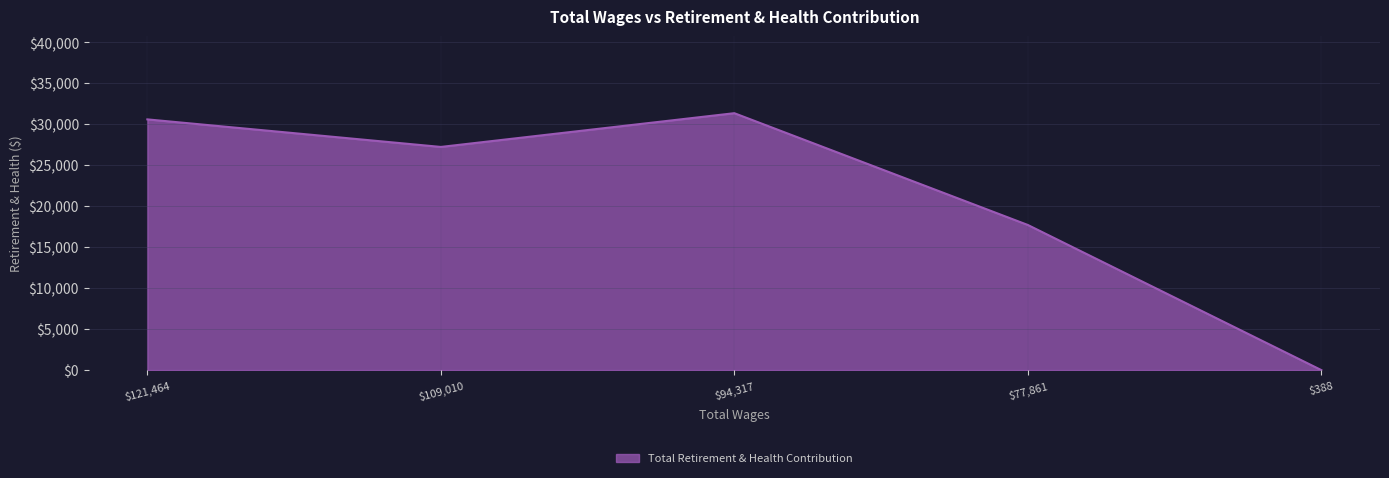

What is the maximum value shown in the chart?

31346